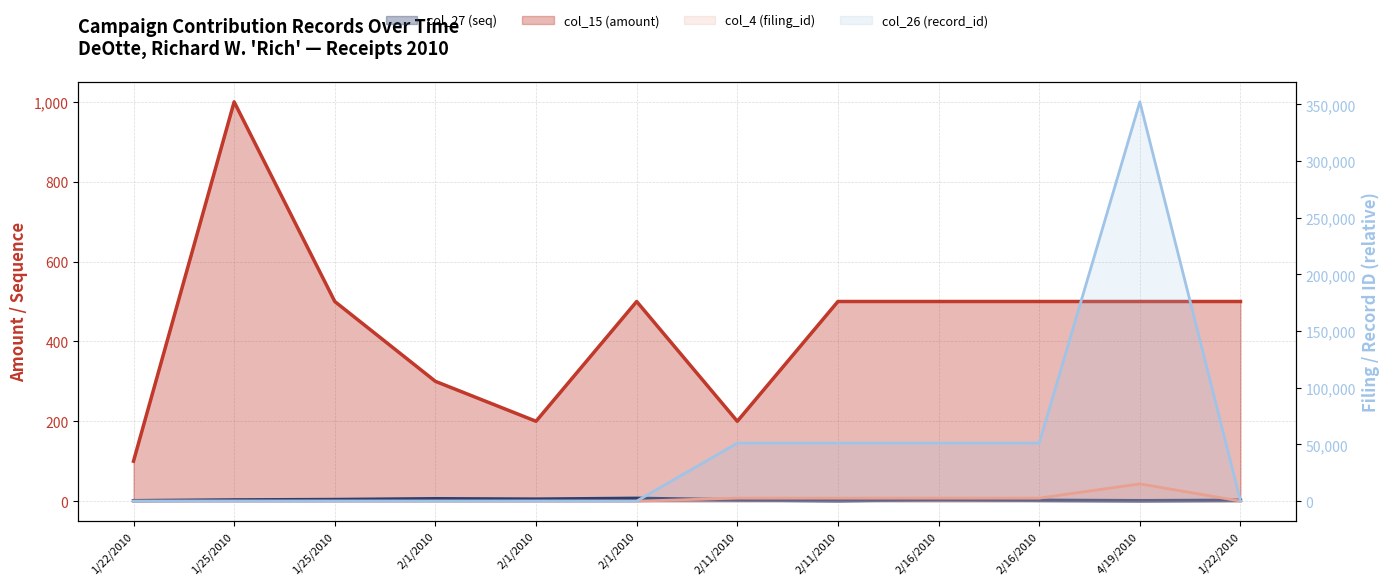

What is the difference between the maximum and minimum values in the col_27 (seq) series?

6